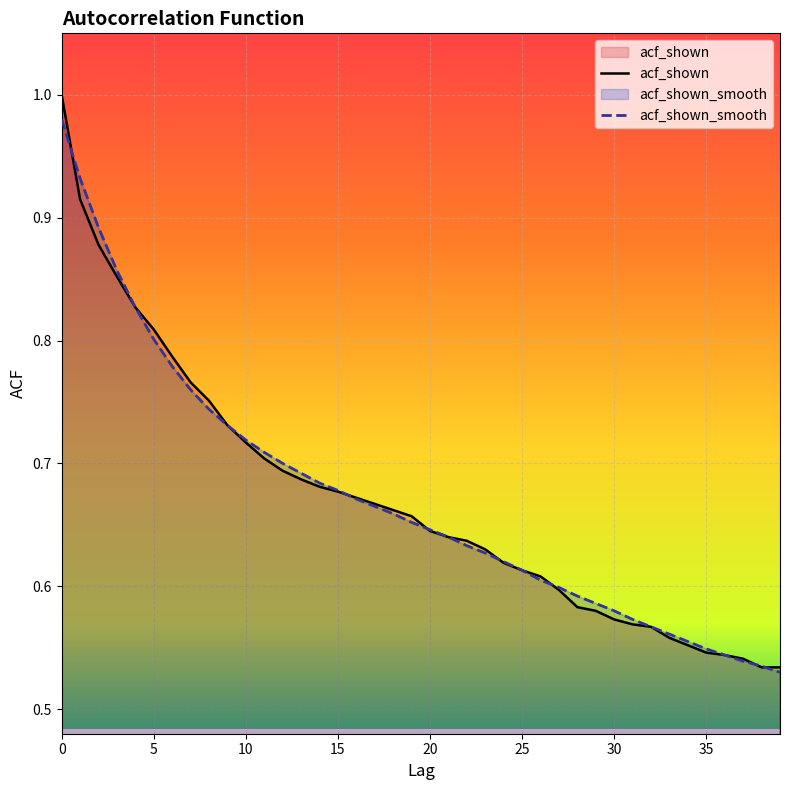

True or false: acf_shown has more than 1 interior local peaks.

False